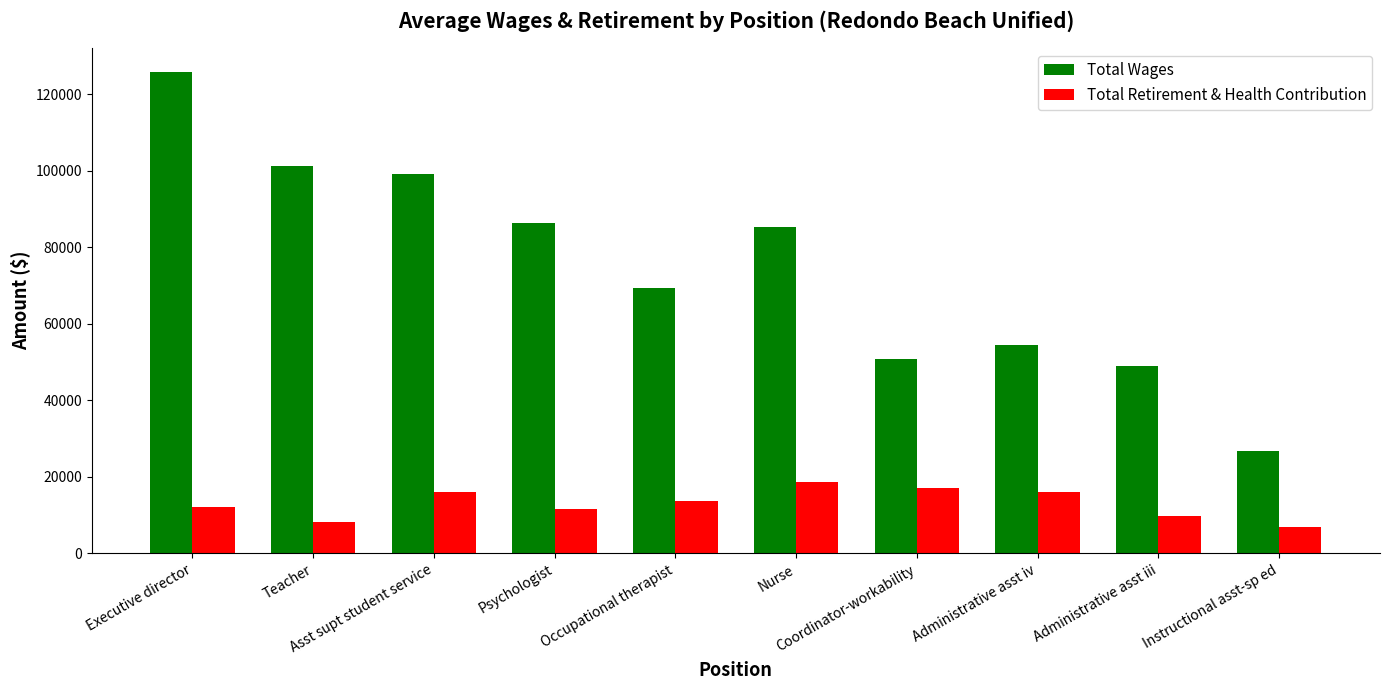

List the series in order of their peak value, lowest first.

Total Retirement & Health Contribution, Total Wages